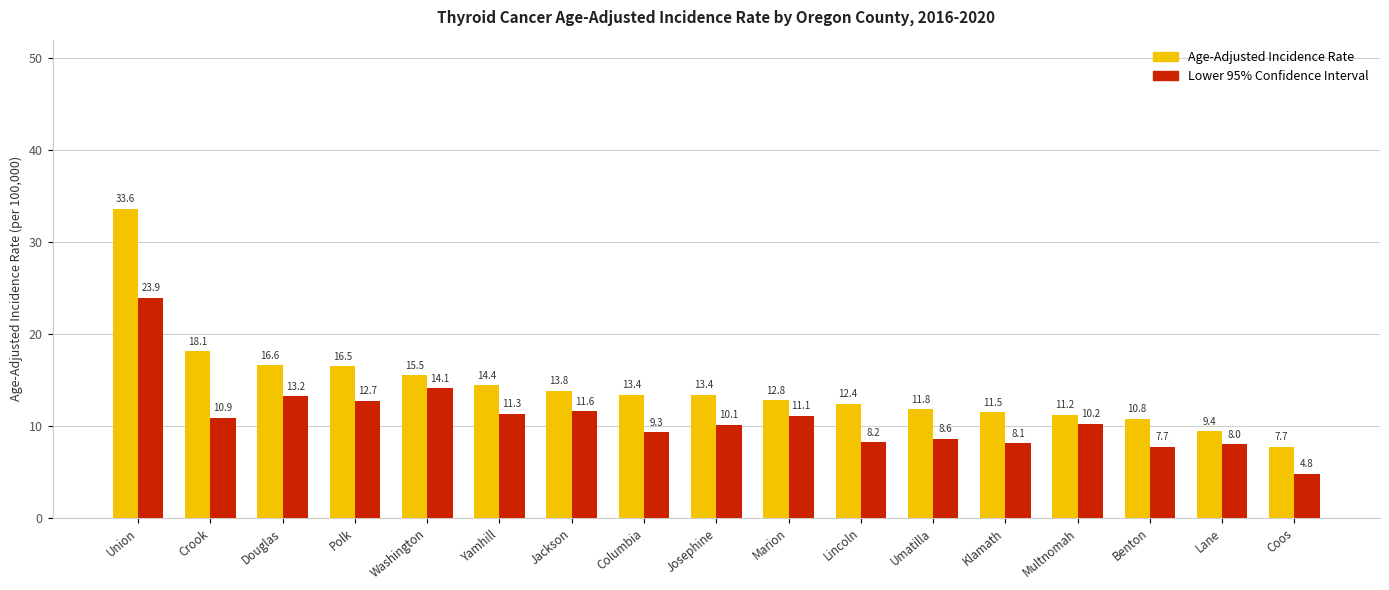

What is the label of the 16th bar from the left?

Lane